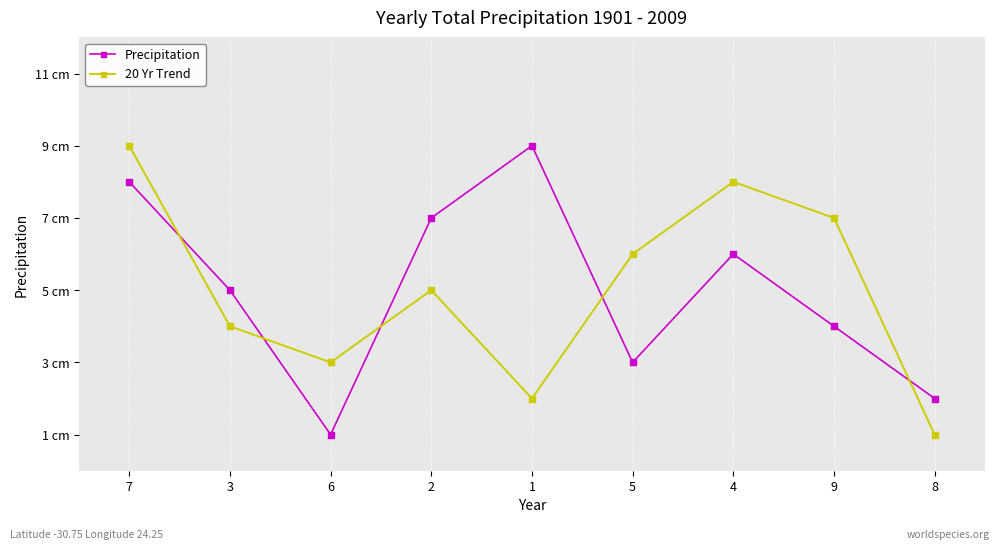

Does the chart have visible grid lines?

Yes